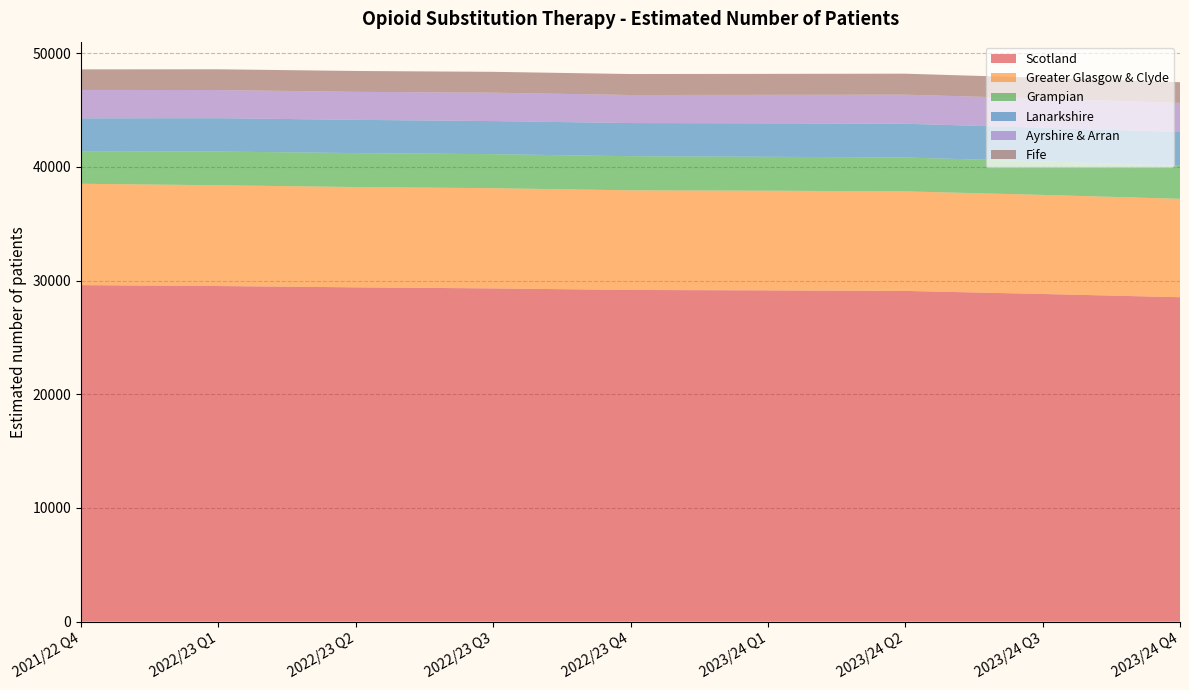

Reading left to right, list all the values displayed in this chart.

Scotland: 29600	29522	29407	29312	29176	29140	29091	28823	28537
Greater Glasgow & Clyde: 8916	8863	8821	8817	8762	8767	8756	8714	8655
Grampian: 2826	2966	2989	2990	3002	2983	2980	2947	2907
Lanarkshire: 2929	2935	2922	2911	2917	2942	2969	2959	2976
Ayrshire & Arran: 2497	2475	2461	2496	2465	2506	2557	2567	2554
Fife: 1812	1825	1838	1838	1847	1846	1847	1825	1820